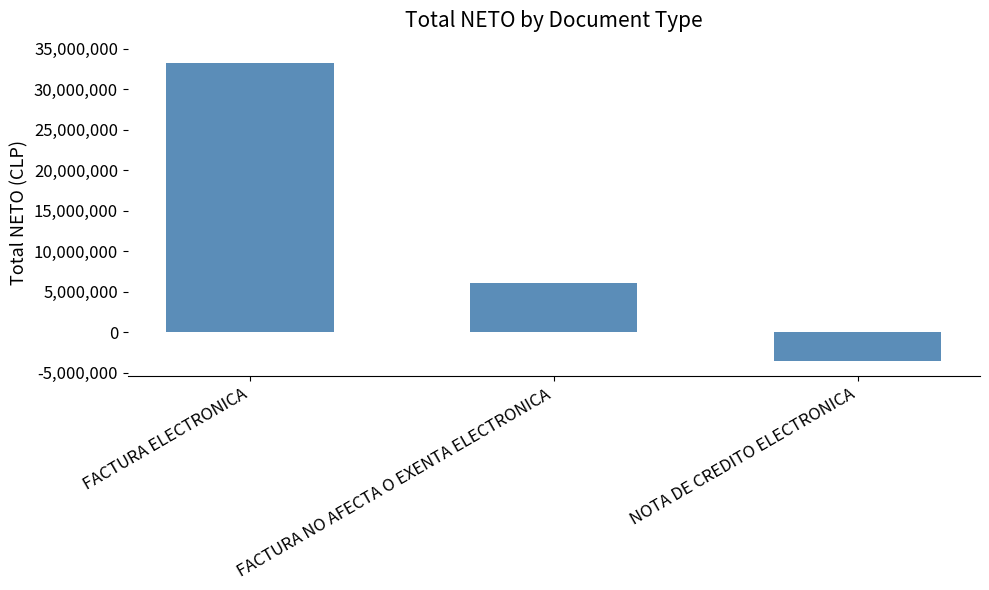

How many values are below 6106589?

1